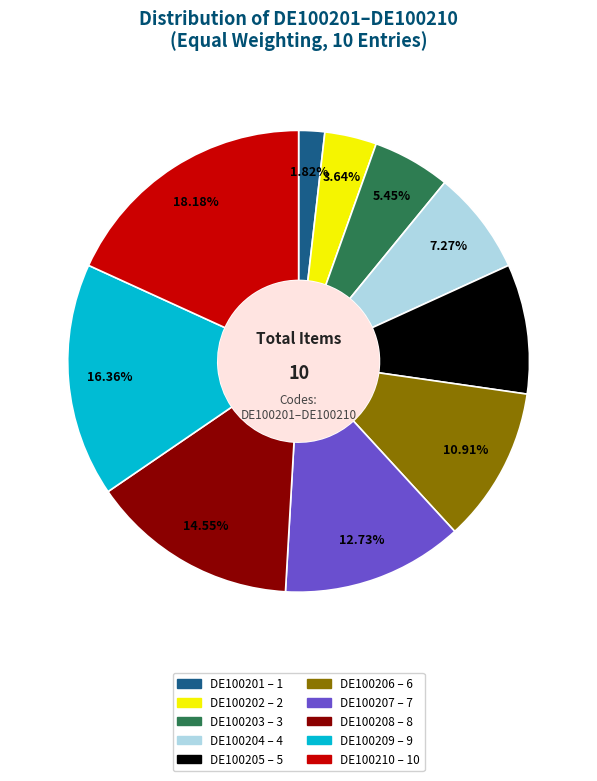

How many segments does this pie chart have?

10